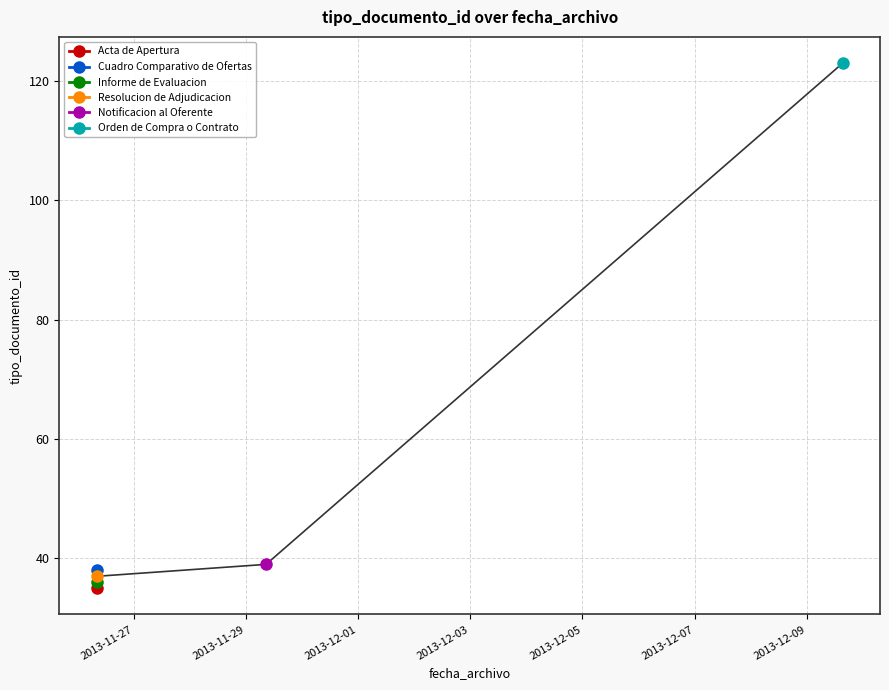

Rank the categories by value from lowest to highest.

2013-11-26 08:09:09, 2013-11-26 08:09:09, 2013-11-26 08:09:09, 2013-11-26 08:09:09, 2013-11-29 08:38:40, 2013-12-09 15:20:33